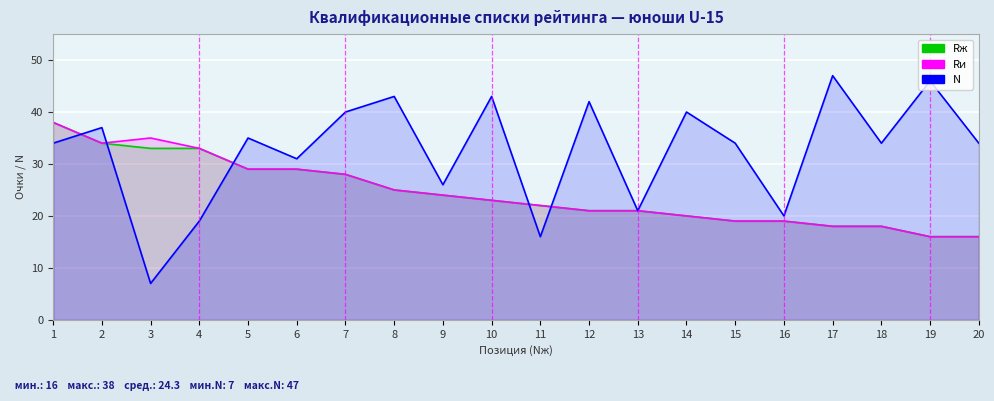

Reading left to right, list all the values displayed in this chart.

Rж: 1=38	2=34	3=33	4=33	5=29	6=29	7=28	8=25	9=24	10=23	11=22	12=21	13=21	14=20	15=19	16=19	17=18	18=18	19=16	20=16
Rи: 1=38	2=34	3=35	4=33	5=29	6=29	7=28	8=25	9=24	10=23	11=22	12=21	13=21	14=20	15=19	16=19	17=18	18=18	19=16	20=16
N: 1=34	2=37	3=7	4=19	5=35	6=31	7=40	8=43	9=26	10=43	11=16	12=42	13=21	14=40	15=34	16=20	17=47	18=34	19=46	20=34